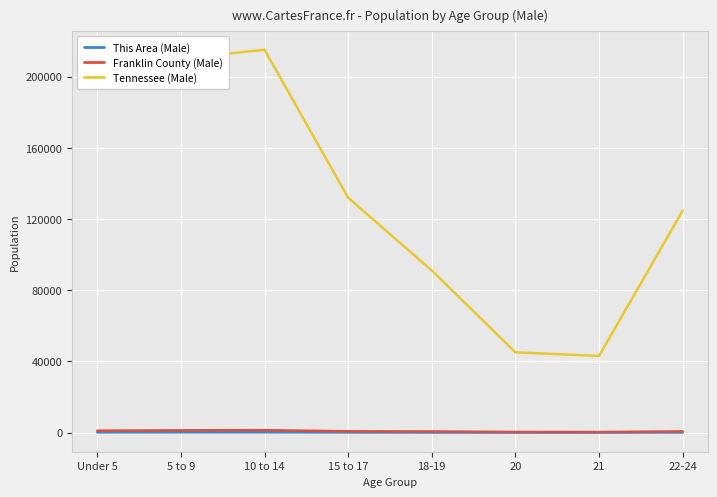

True or false: Franklin County (Male) and Tennessee (Male) cross at least once.

False